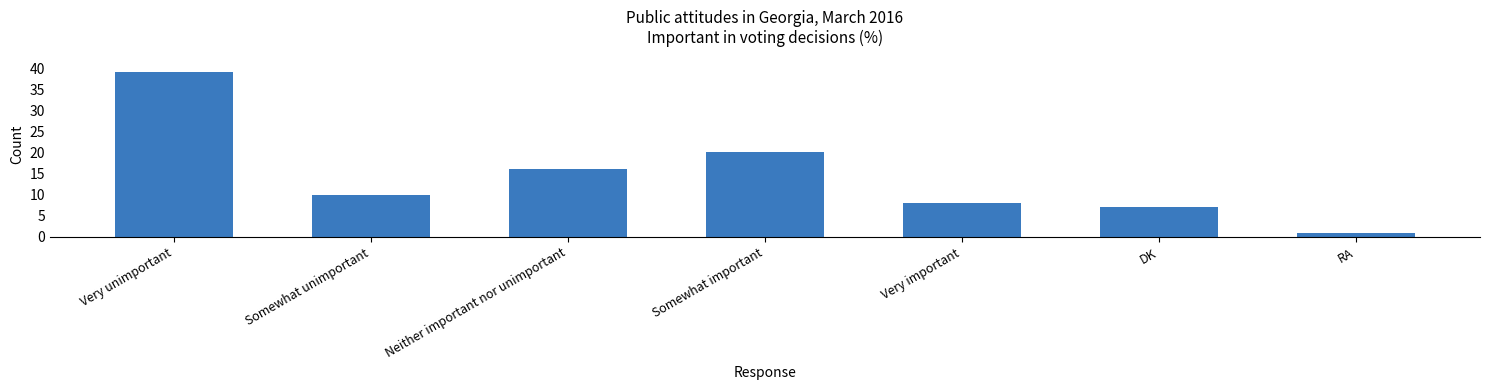

Between DK and Somewhat important, which is larger?

Somewhat important